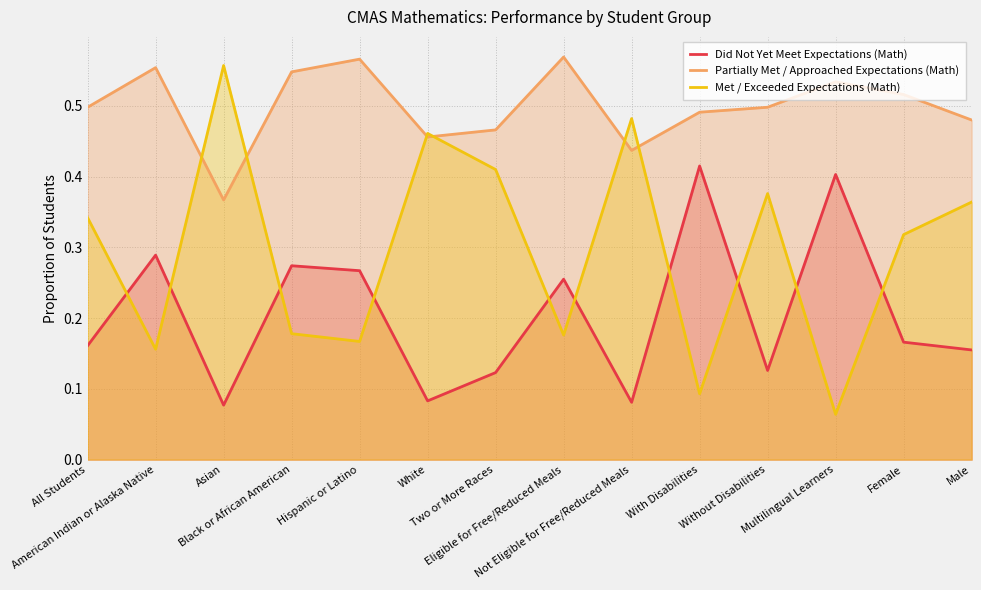

What is the maximum value for Met / Exceeded Expectations (Math)?

0.6